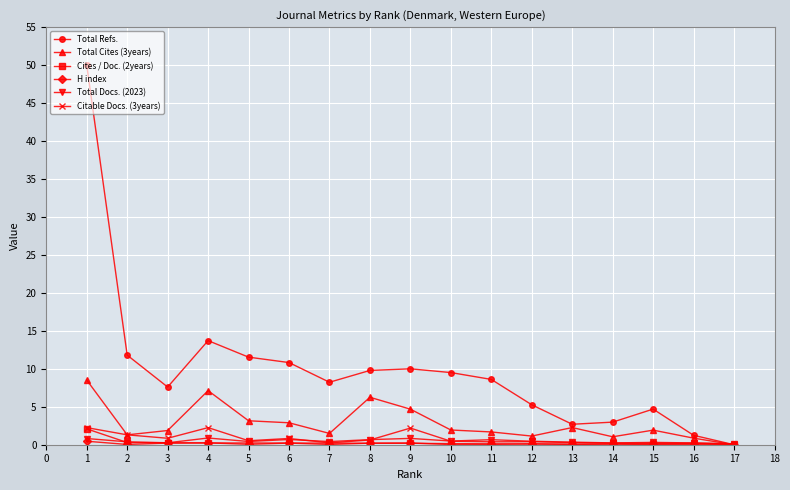

Which series has the largest total across all categories?

Total Refs.